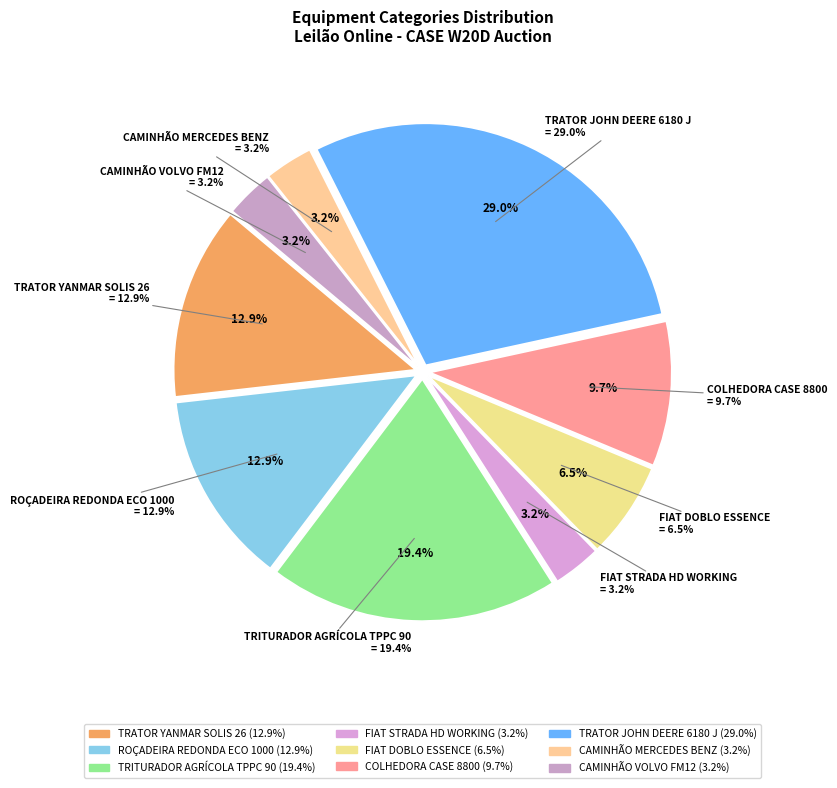

To the nearest percent, what is the difference between the largest and smallest slice percentages?

26%